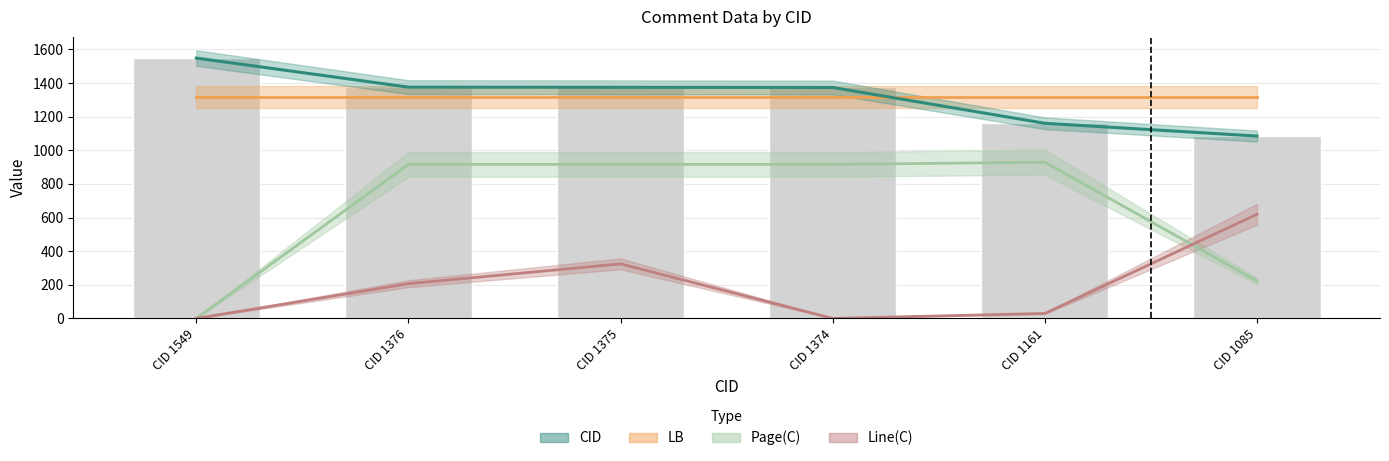

At which label is Page(C) closest to 464?

CID 1085